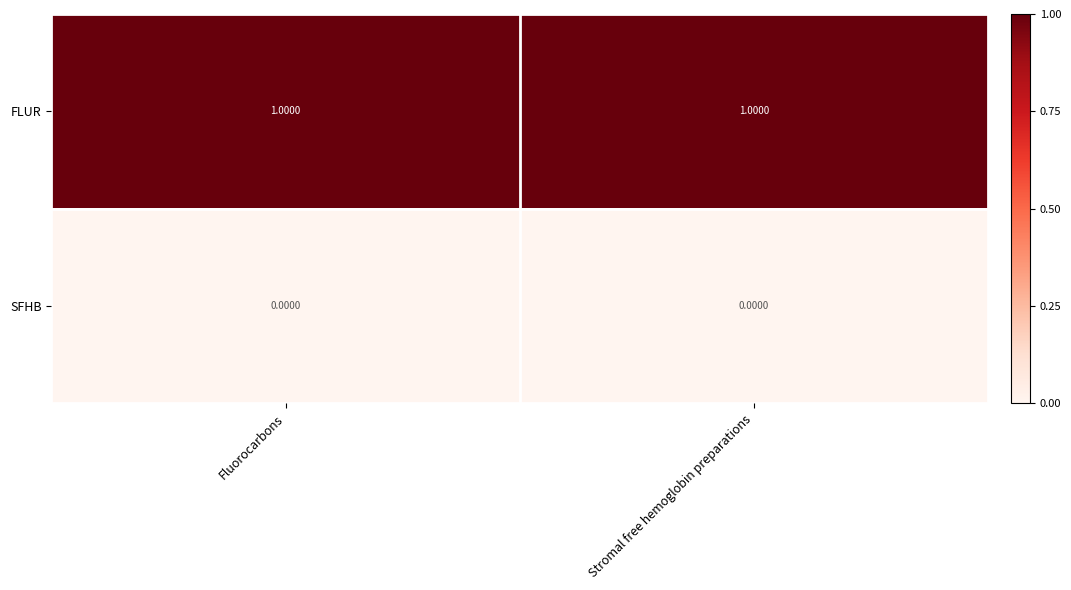

At how many categories does at least one series exceed 0?

2